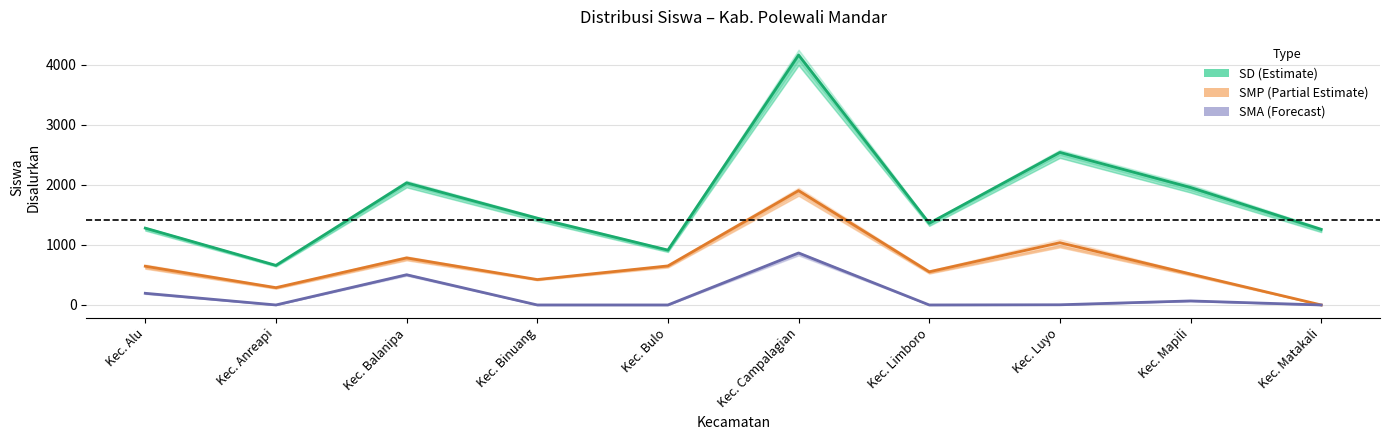

How many lines are shown in the chart?

3